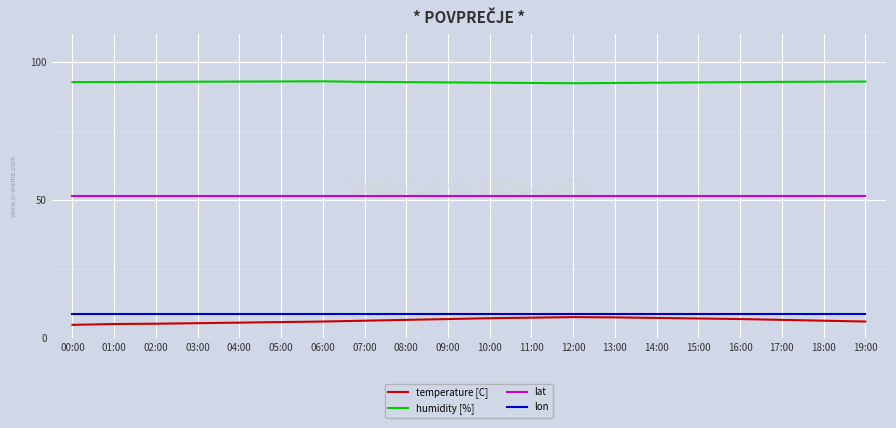

What position from the left is 10:00?

11